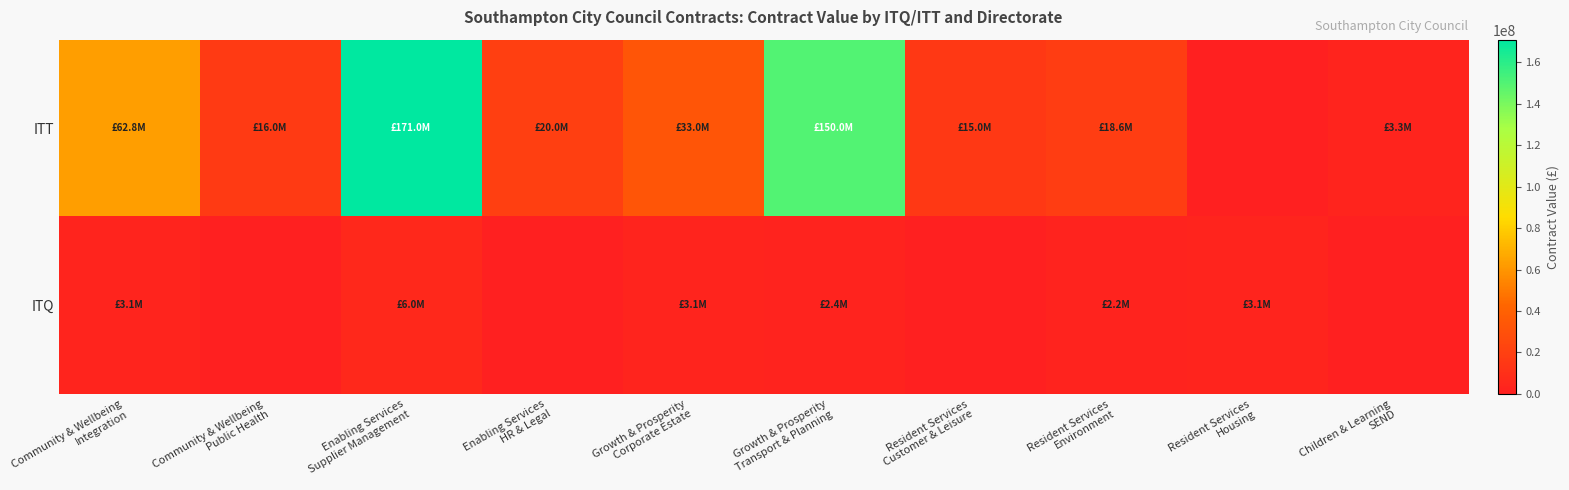

Reading left to right, what are all the values shown in this chart?

ITT: Community & Wellbeing
Integration=62827729	Community & Wellbeing
Public Health=16037851	Enabling Services
Supplier Management=171000000	Enabling Services
HR & Legal=20000000	Growth & Prosperity
Corporate Estate=33000000	Growth & Prosperity
Transport & Planning=150000000	Resident Services
Customer & Leisure=15000000	Resident Services
Environment=18560640	Resident Services
Housing=0	Children & Learning
SEND=3256089
ITQ: Community & Wellbeing
Integration=3065000	Community & Wellbeing
Public Health=0	Enabling Services
Supplier Management=6000000	Enabling Services
HR & Legal=0	Growth & Prosperity
Corporate Estate=3141000	Growth & Prosperity
Transport & Planning=2429375	Resident Services
Customer & Leisure=0	Resident Services
Environment=2250000	Resident Services
Housing=3141000	Children & Learning
SEND=0